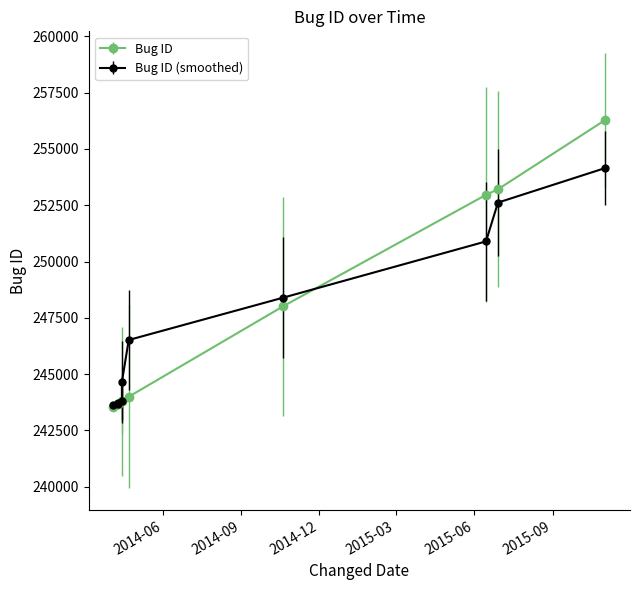

True or false: the data shows 243796 at 2014-04-14.

True